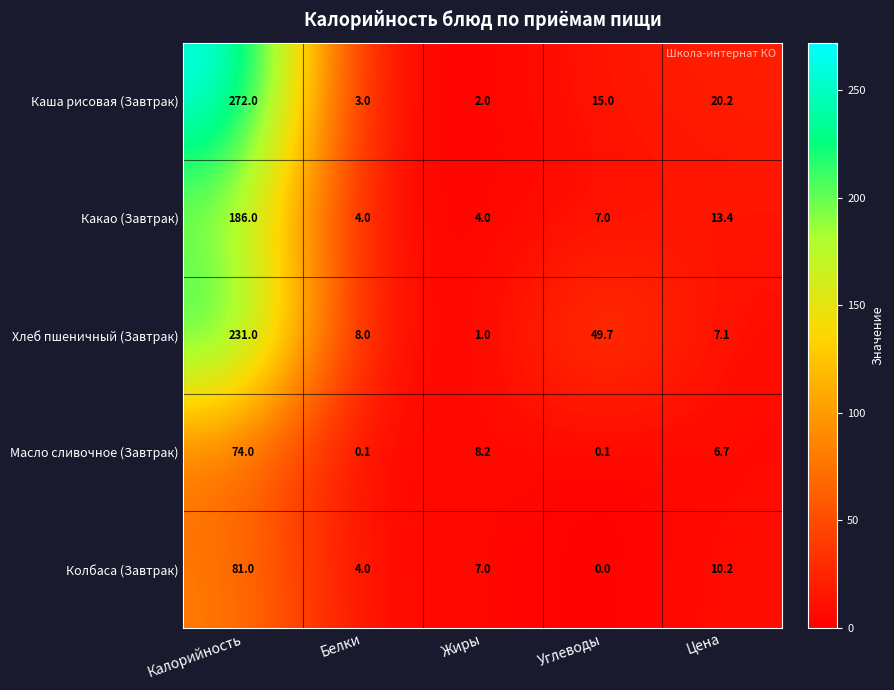

At which label is Хлеб пшеничный (Завтрак) closest to 116?

Углеводы